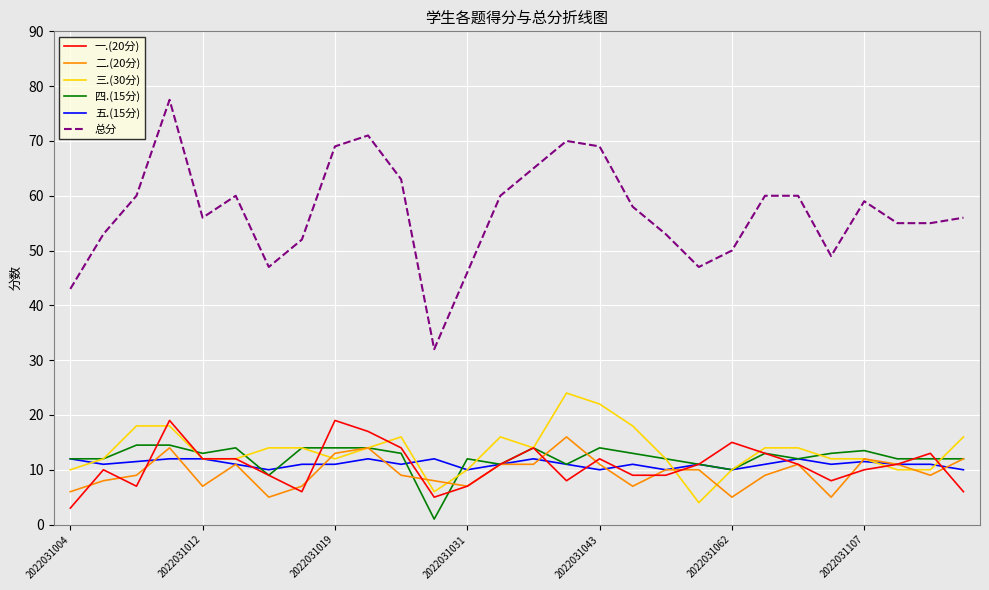

Reading left to right, extract all data points from this chart.

一.(20分): 3.0	10.0	7.0	19.0	12.0	12.0	9.0	6.0	19.0	17.0	14.0	5.0	7.0	11.0	14.0	8.0	12.0	9.0	9.0	11.0	15.0	13.0	11.0	8.0	10.0	11.0	13.0	6.0
二.(20分): 6.0	8.0	9.0	14.0	7.0	11.0	5.0	7.0	13.0	14.0	9.0	8.0	7.0	11.0	11.0	16.0	11.0	7.0	10.0	10.0	5.0	9.0	11.0	5.0	12.0	11.0	9.0	12.0
三.(30分): 10.0	12.0	18.0	18.0	12.0	12.0	14.0	14.0	12.0	14.0	16.0	6.0	10.0	16.0	14.0	24.0	22.0	18.0	12.0	4.0	10.0	14.0	14.0	12.0	12.0	10.0	10.0	16.0
四.(15分): 12.0	12.0	14.5	14.5	13.0	14.0	9.0	14.0	14.0	14.0	13.0	1.0	12.0	11.0	14.0	11.0	14.0	13.0	12.0	11.0	10.0	13.0	12.0	13.0	13.5	12.0	12.0	12.0
五.(15分): 12.0	11.0	11.5	12.0	12.0	11.0	10.0	11.0	11.0	12.0	11.0	12.0	10.0	11.0	12.0	11.0	10.0	11.0	10.0	11.0	10.0	11.0	12.0	11.0	11.5	11.0	11.0	10.0
总分: 43.0	53.0	60.0	77.5	56.0	60.0	47.0	52.0	69.0	71.0	63.0	32.0	46.0	60.0	65.0	70.0	69.0	58.0	53.0	47.0	50.0	60.0	60.0	49.0	59.0	55.0	55.0	56.0